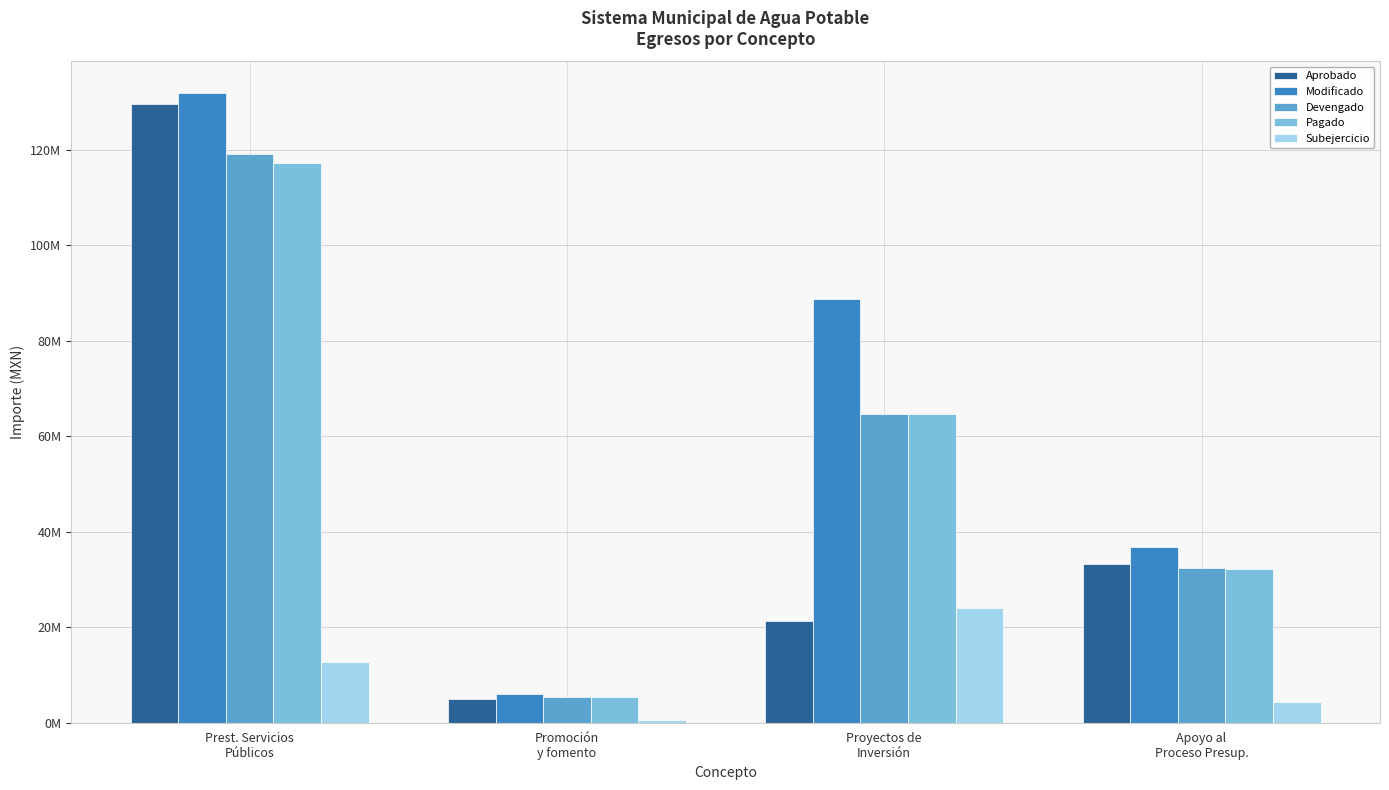

What are all the series names shown in the legend?

Aprobado, Modificado, Devengado, Pagado, Subejercicio